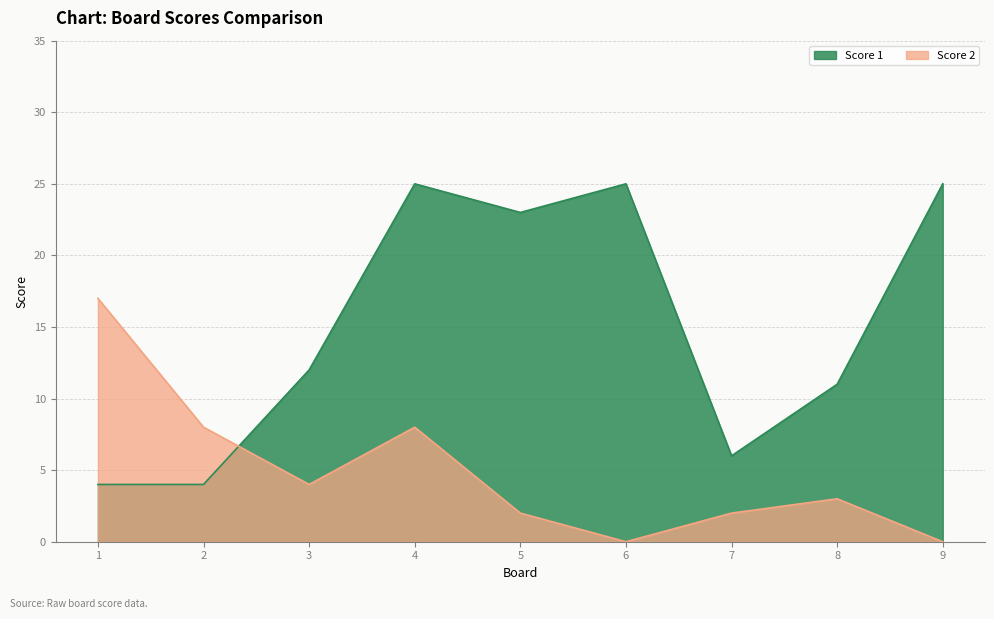

What is the value of the Score 2 point at the 8th from the left?

3